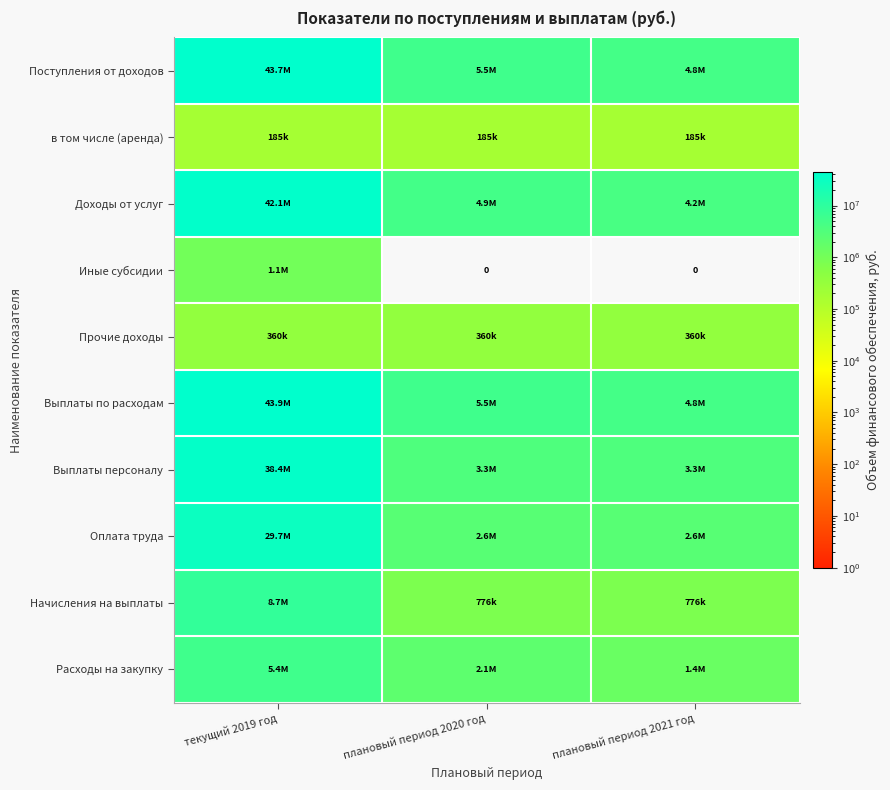

The Выплаты по расходам series shows 43879106.7 at текущий 2019 год. True or false?

True